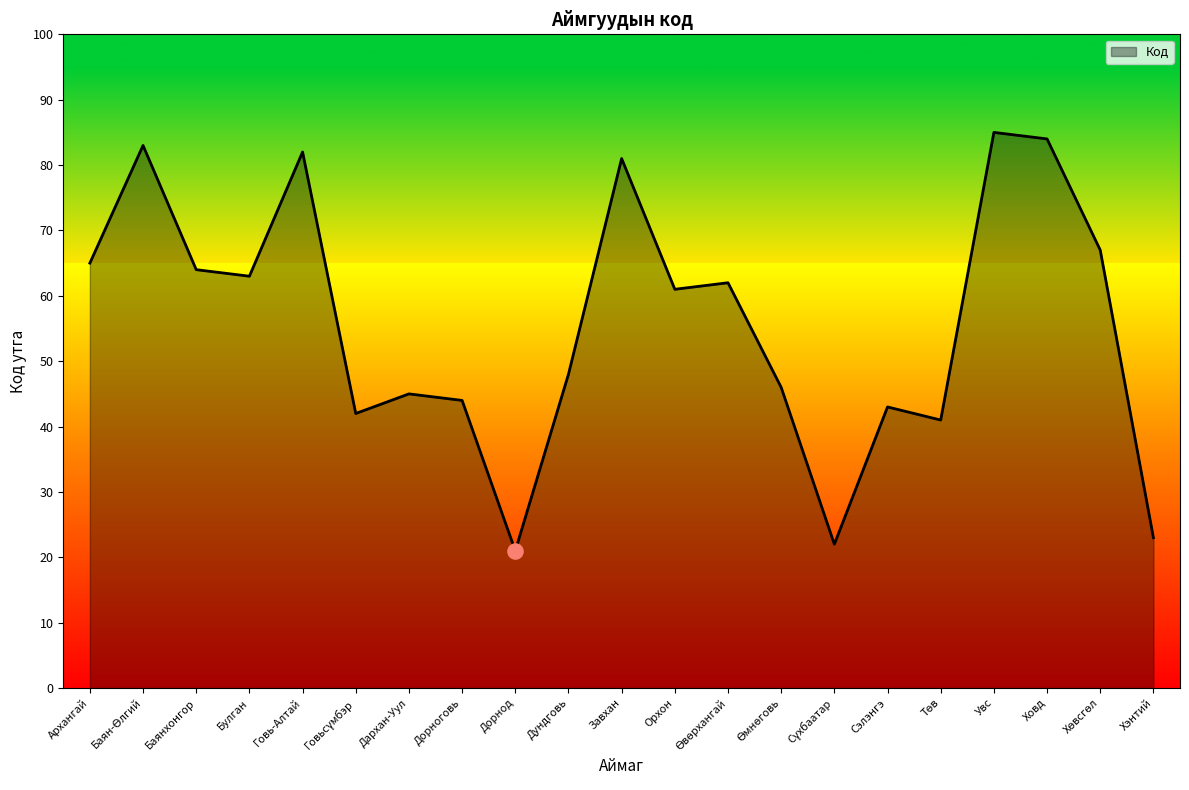

What is the ratio of the value at Орхон to the value at Увс?

0.7